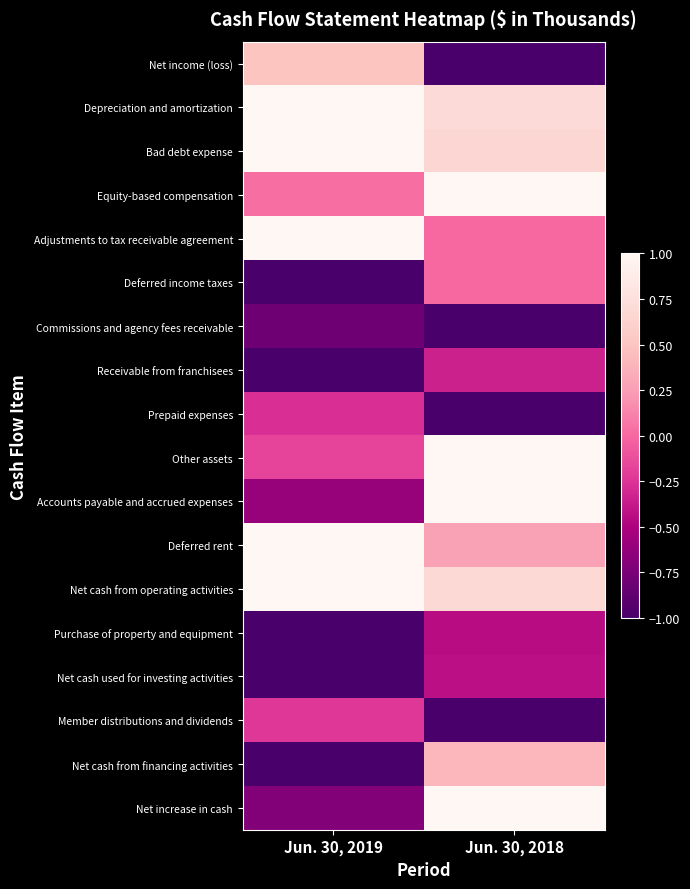

At which category does the chart reach its peak across all series?

Jun. 30, 2019